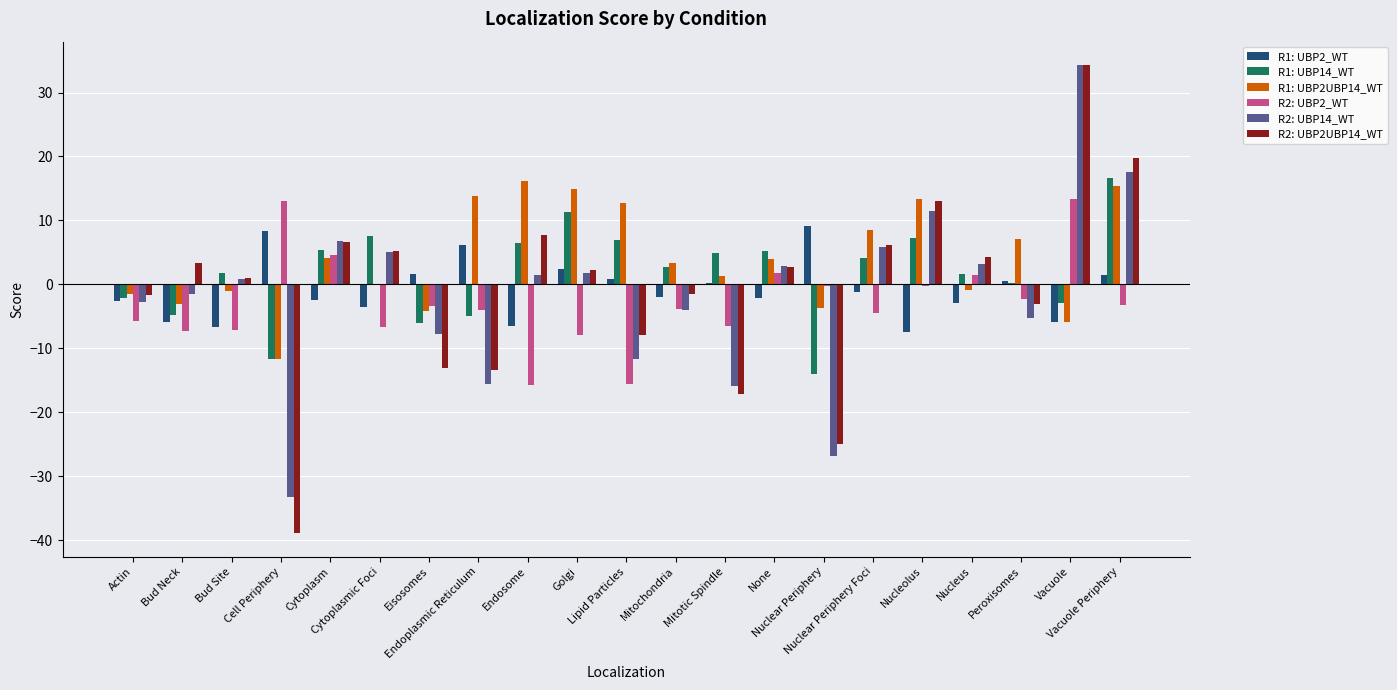

How many distinct data groups are displayed?

6